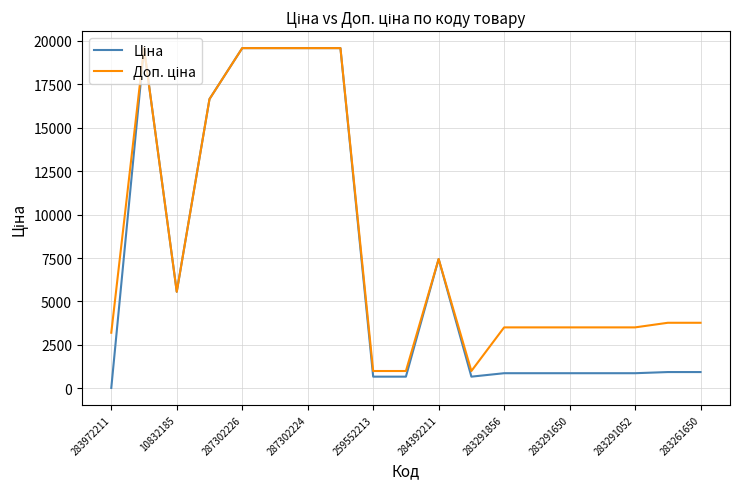

Which label corresponds to the smallest value in the chart?

283972211